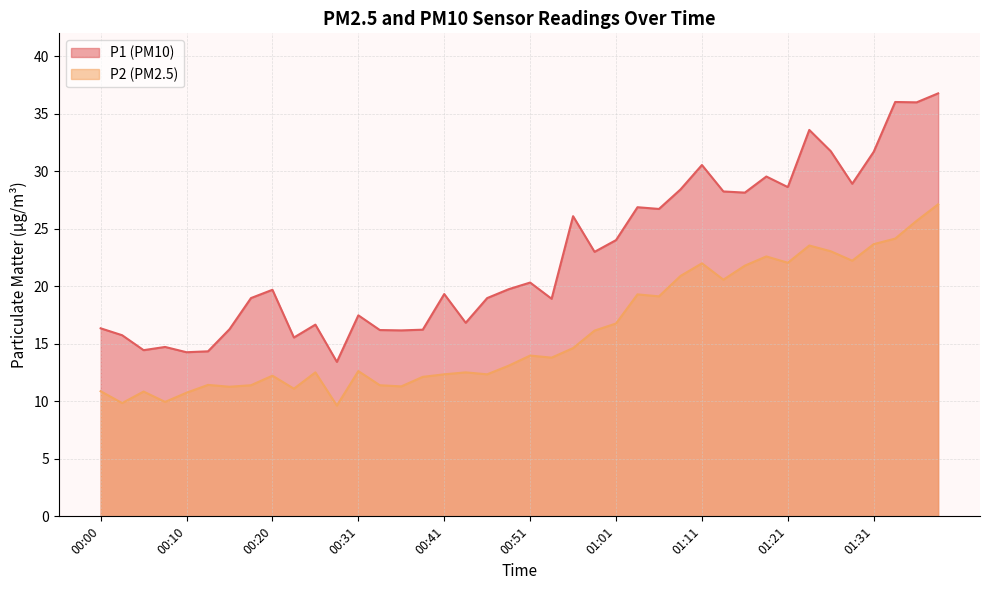

How many lines are shown in the chart?

2